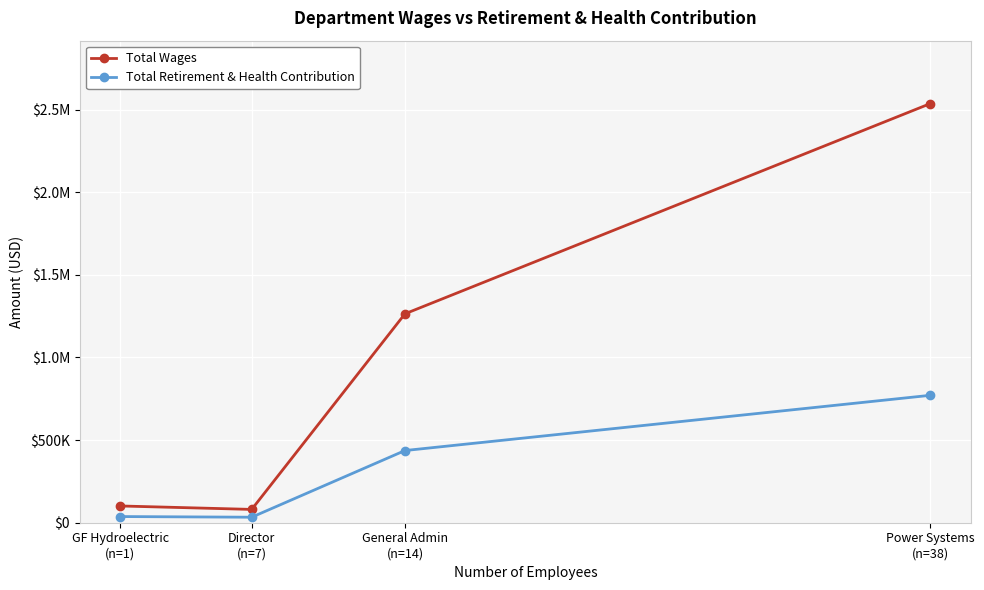

Which series has the largest total across all categories?

Total Wages